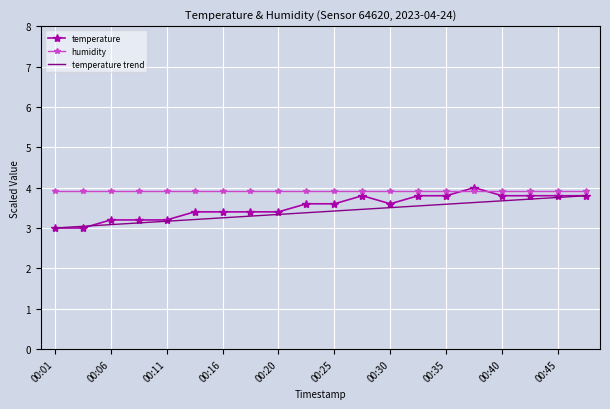

Which series has the largest total across all categories?

humidity